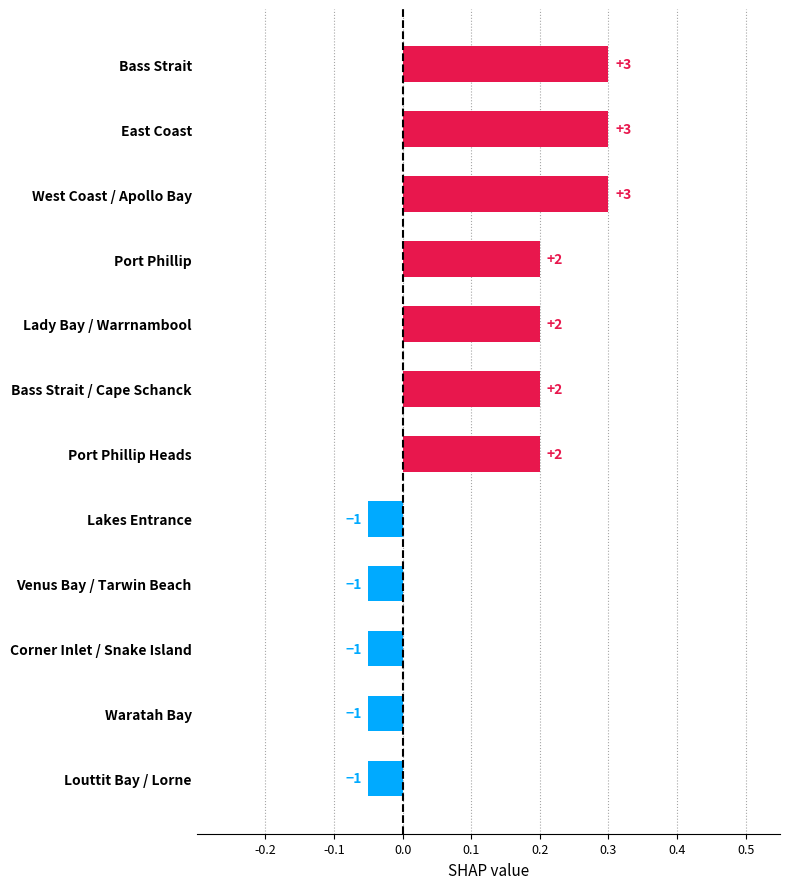

Are the bars horizontal?

Yes